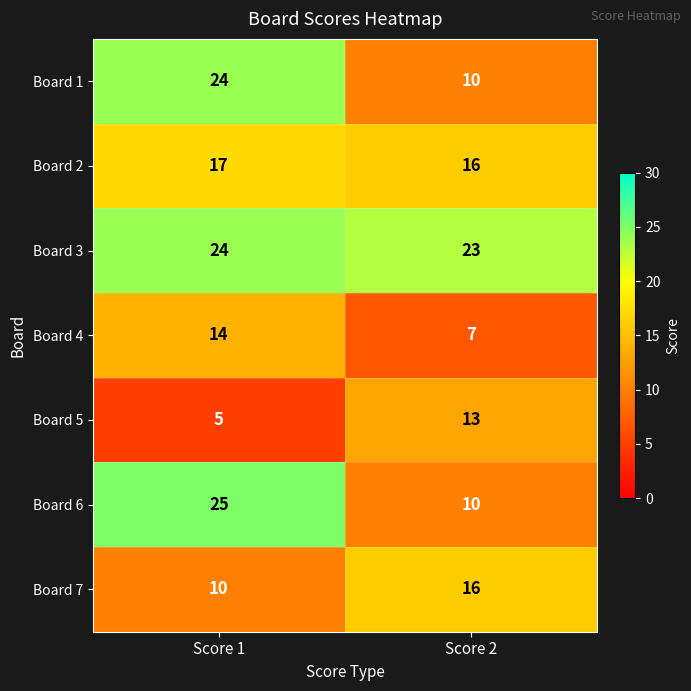

What is the sum of all Board 5 values?

18